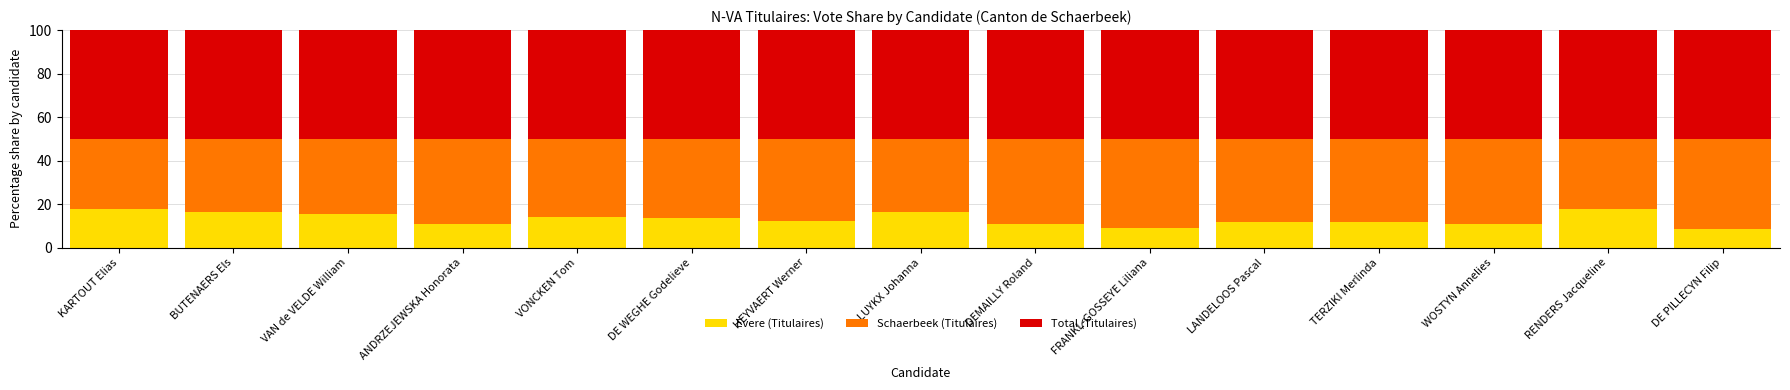

The Evere (Titulaires) series shows 13.8 at VONCKEN Tom. True or false?

True